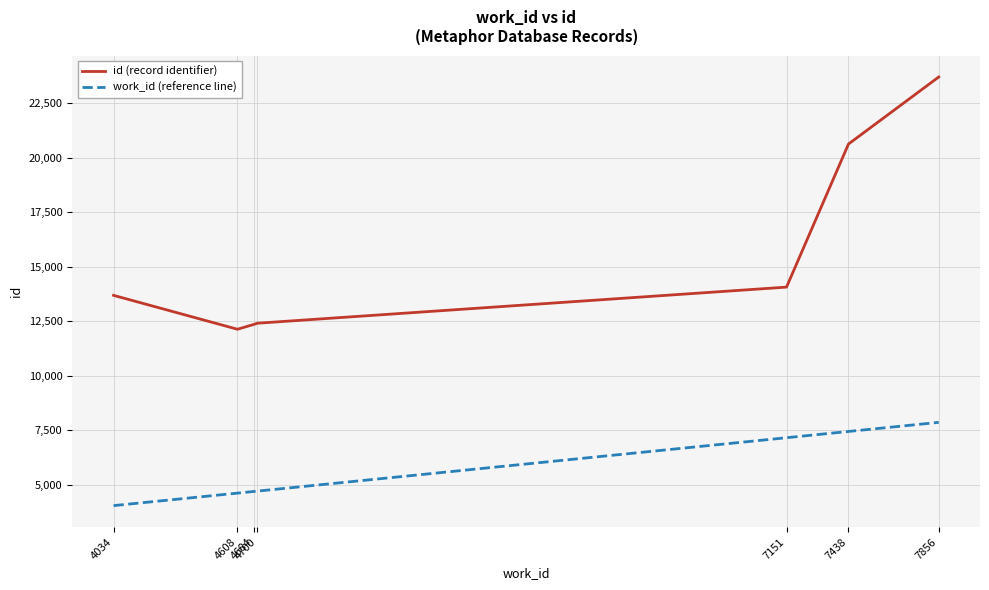

At which category does the chart reach its minimum across all series?

4034